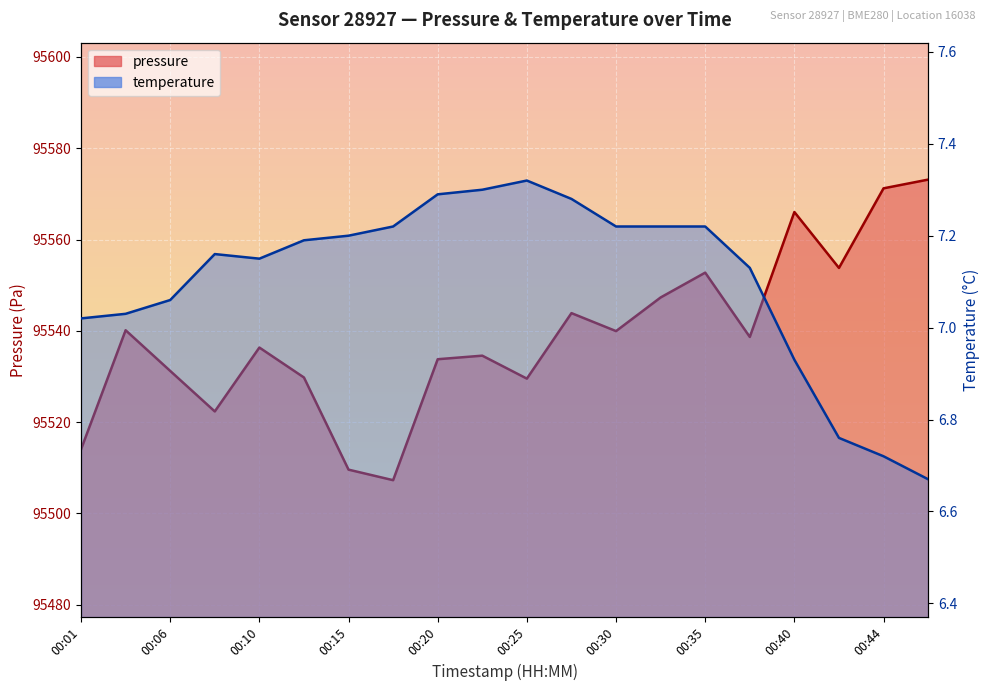

What is the sum of all pressure values?

1910775.3